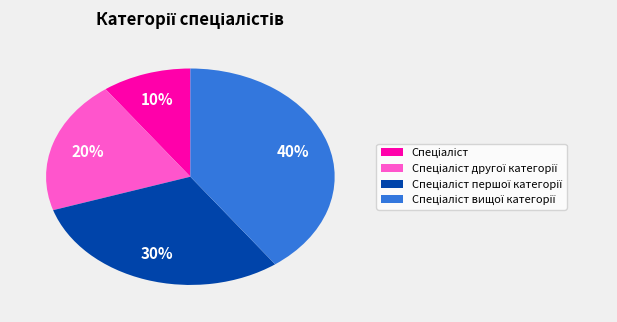

To the nearest percent, what is the average slice percentage?

25%